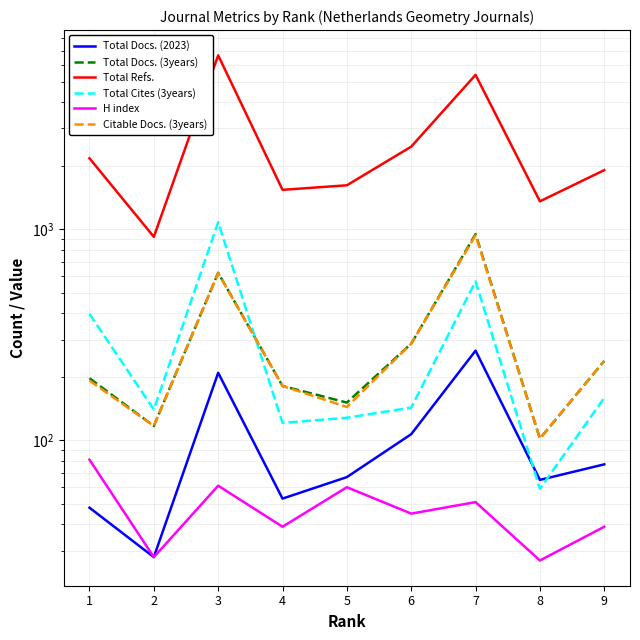

What is the highest value of the Citable Docs. (3years) series?

936